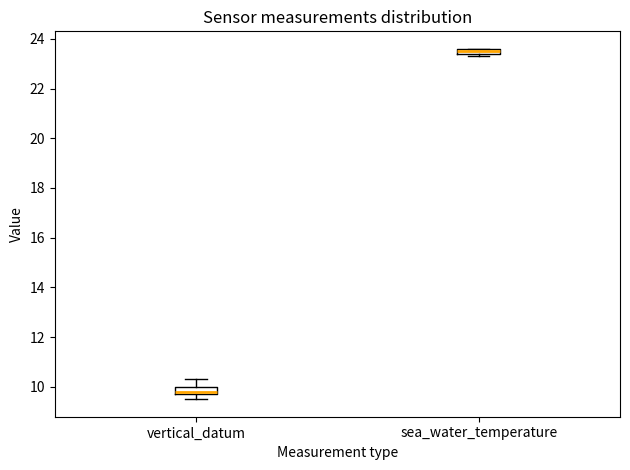

Where is the upper edge of the box for sea_water_temperature on the y-axis? The values are not printed on the chart, so give them approximately, as read against the axis.

23.6